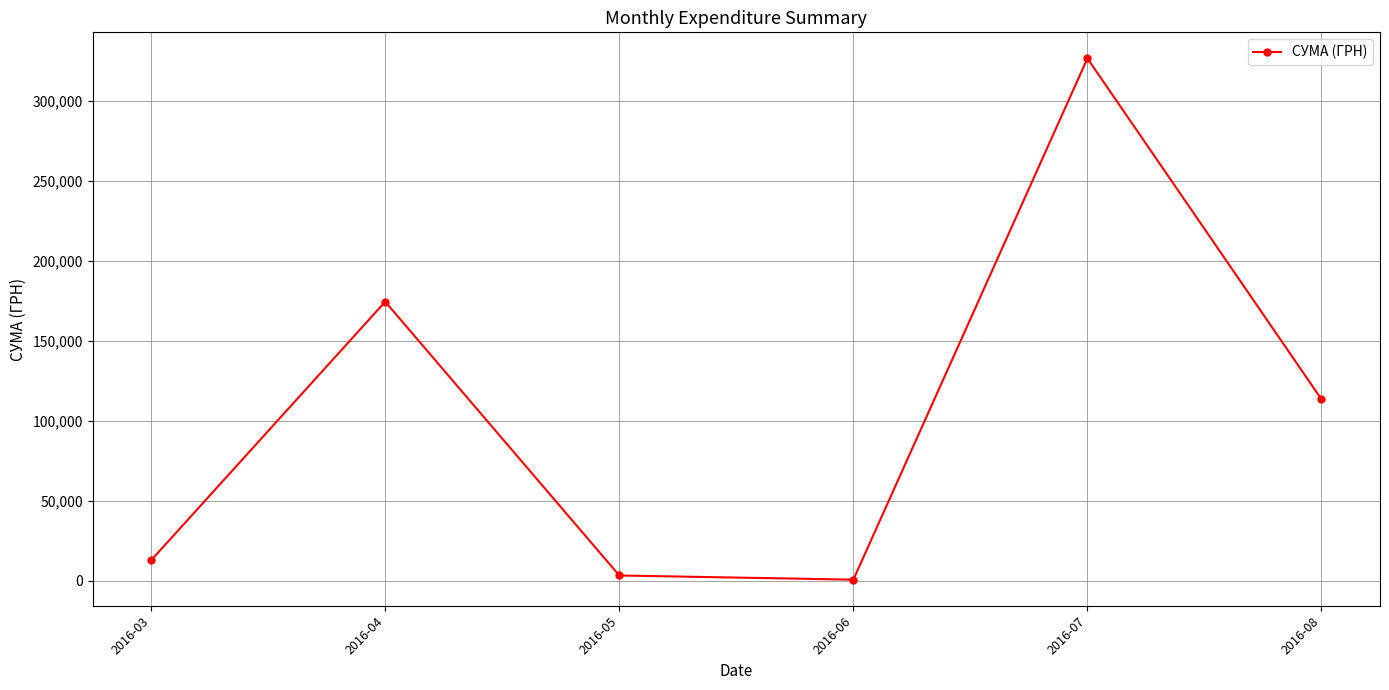

How many values exceed 113398?

3